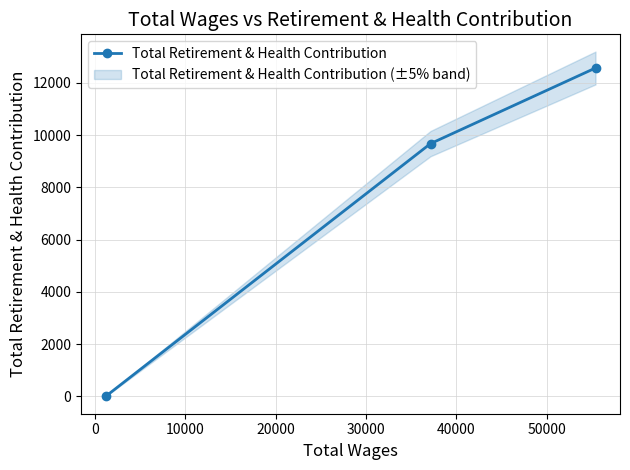

What is the value of the Total Retirement & Health Contribution point at the 2nd from the left?

9675.7